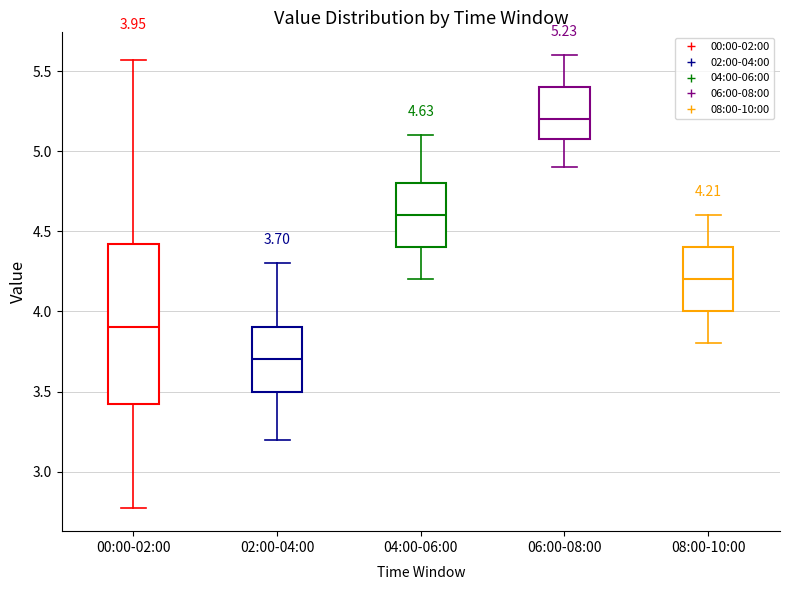

Comparing the boxes themselves (not the whiskers), which one is the tallest?

00:00-02:00